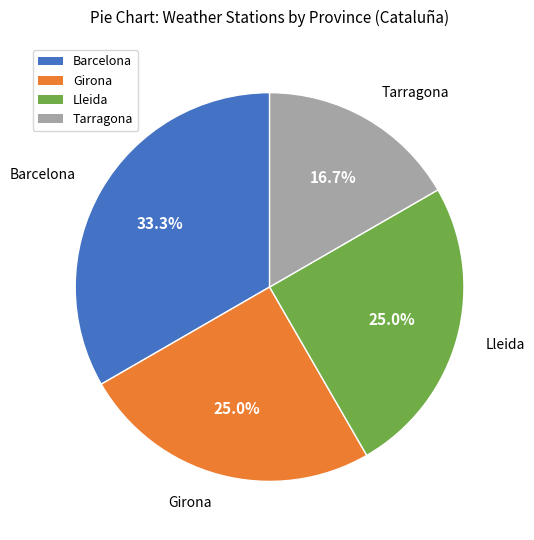

What percentage is the Lleida slice, to the nearest percent?

25%